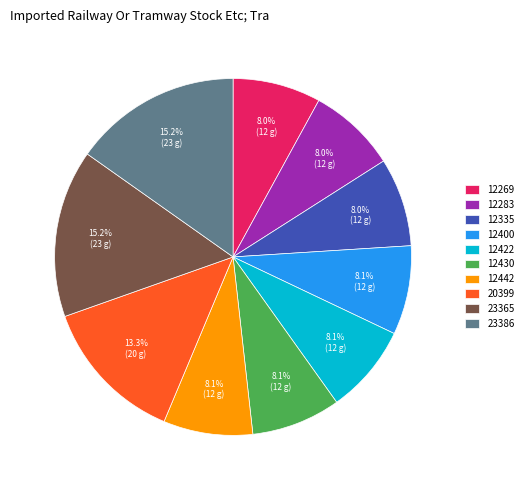

Between 12442 and 20399, which is larger?

20399